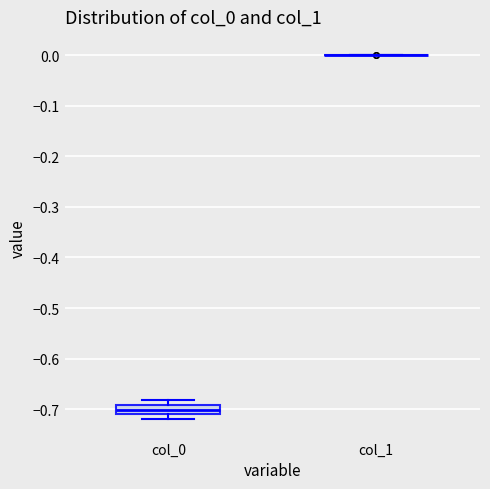

Which box is the tallest, from its lower edge to its upper edge?

col_0